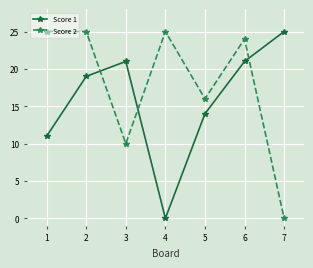

Which series ends up on top after the final intersection of Score 1 and Score 2?

Score 1